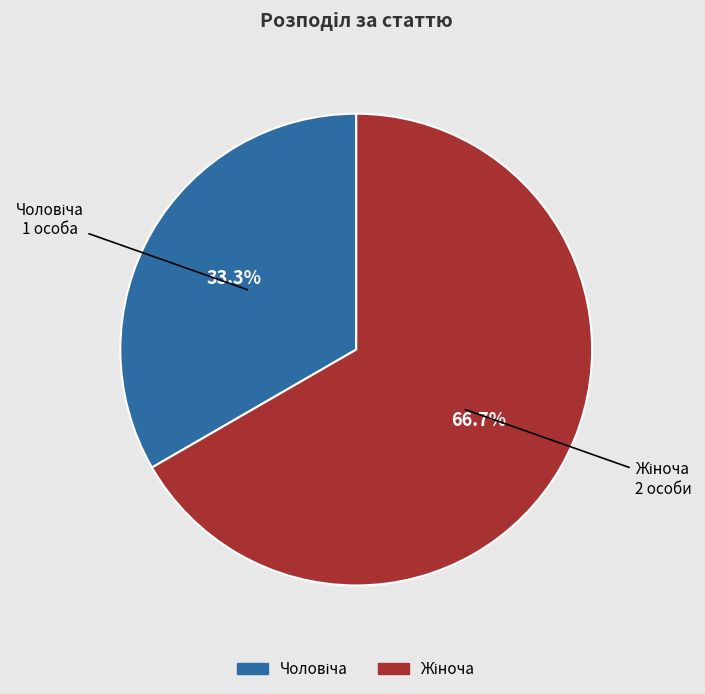

Is there any slice that represents more than half of the pie?

Yes